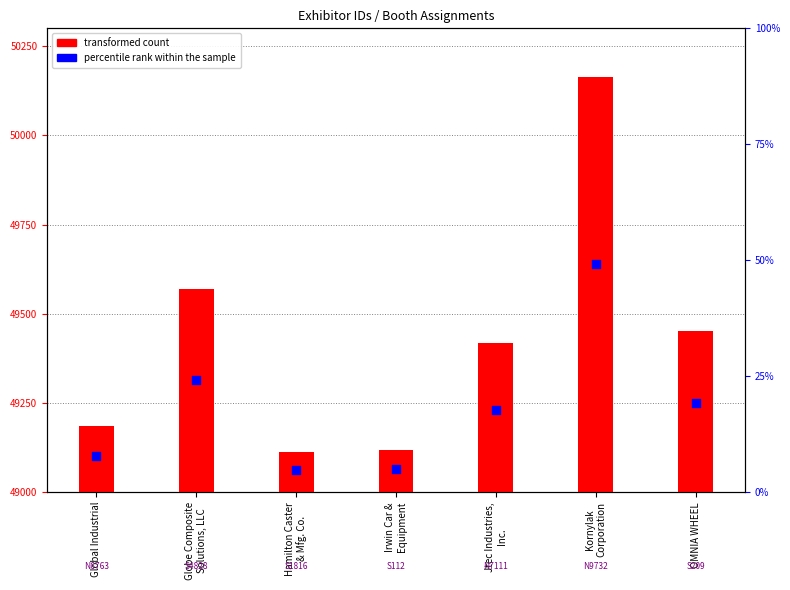

Which series has the widest spread of Y values?

transformed count